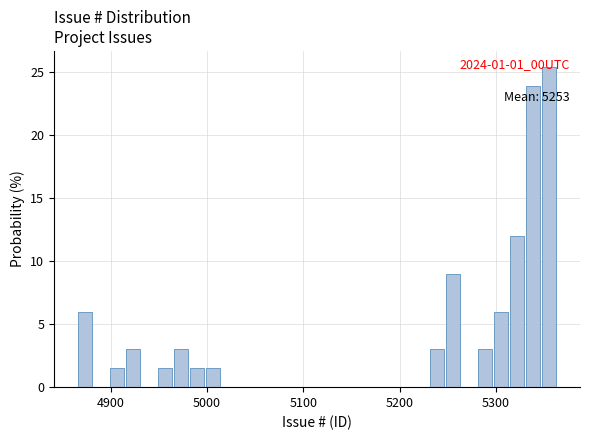

Read against the x-axis, roughly where is the centre of the tallest bar?

5350